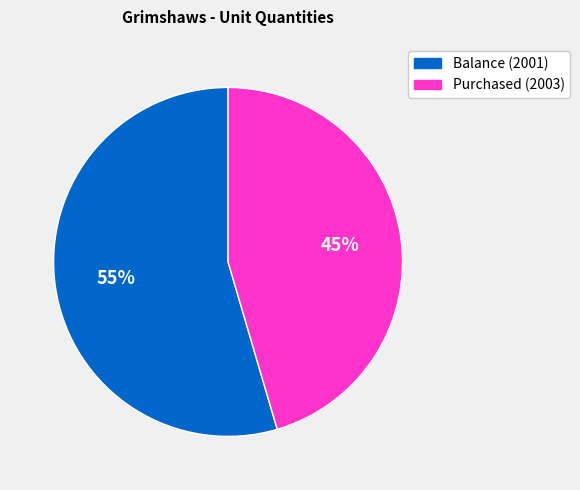

What is the ratio of the value at Purchased (2003) to the value at Balance (2001)?

0.8